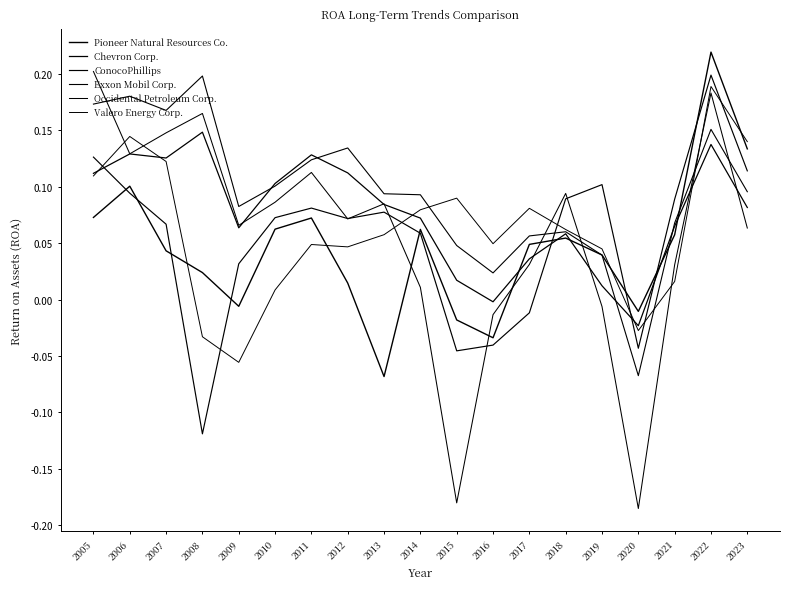

Does the chart display data point markers on the line(s)?

No